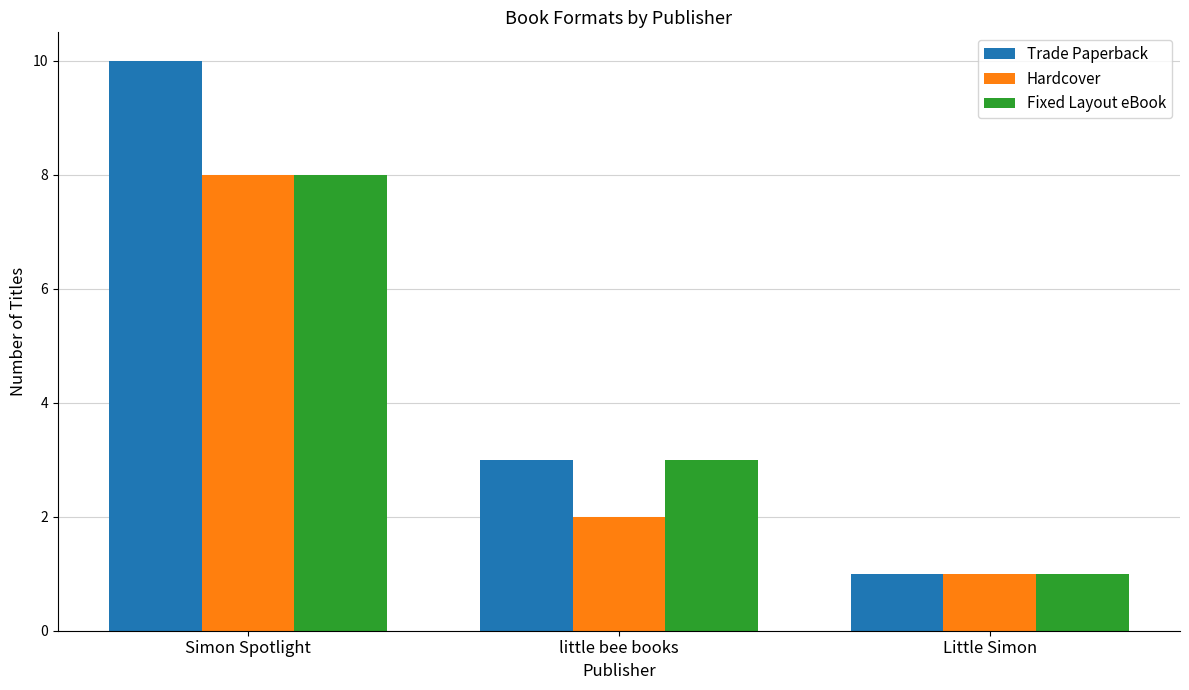

Is it true that Hardcover equals 3 at little bee books?

False